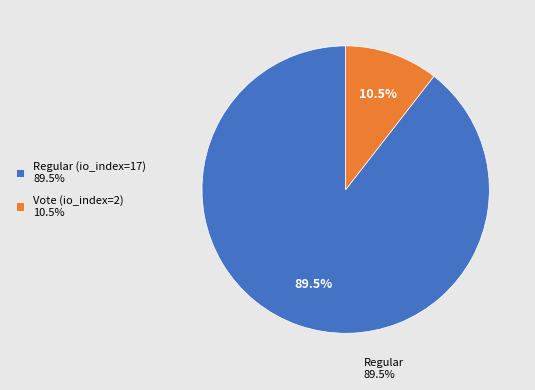

Approximately how many times larger is the value at Vote (io_index=2) compared to Regular (io_index=17)?

0.1